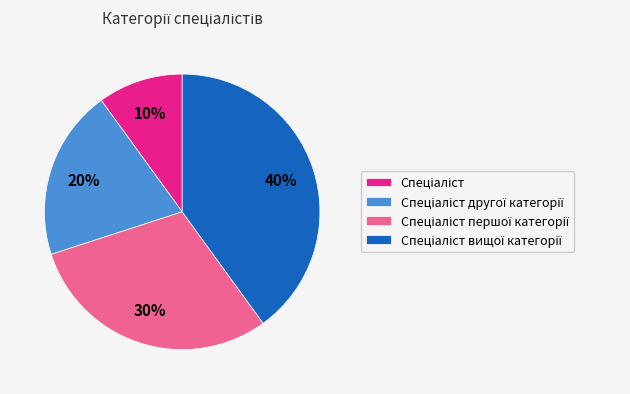

Is there a majority slice in this chart?

No